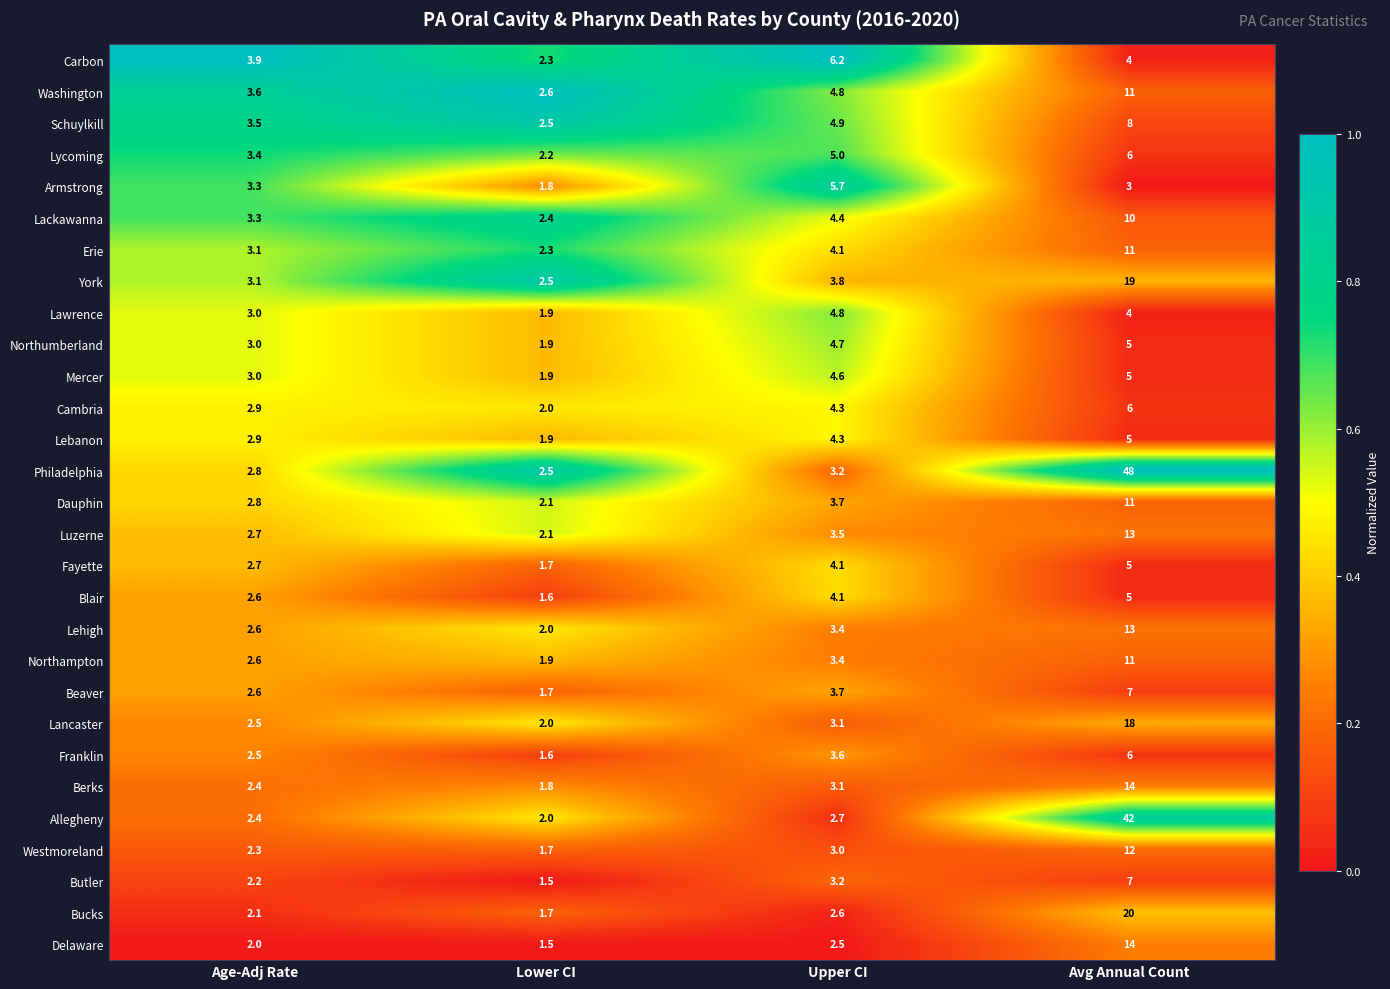

Rank the categories by Franklin value from highest to lowest.

Avg Annual Count, Upper CI, Age-Adj Rate, Lower CI